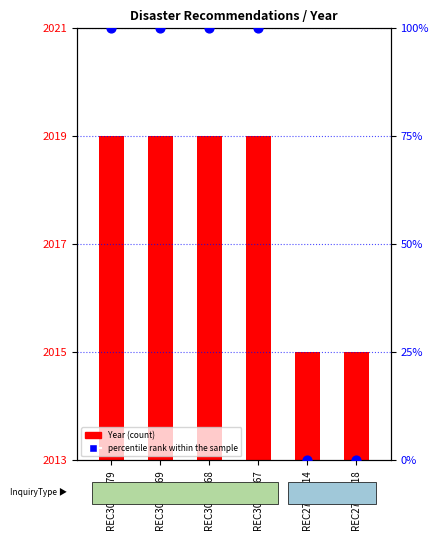

At which category is the sum across all series the highest?

REC309-2479